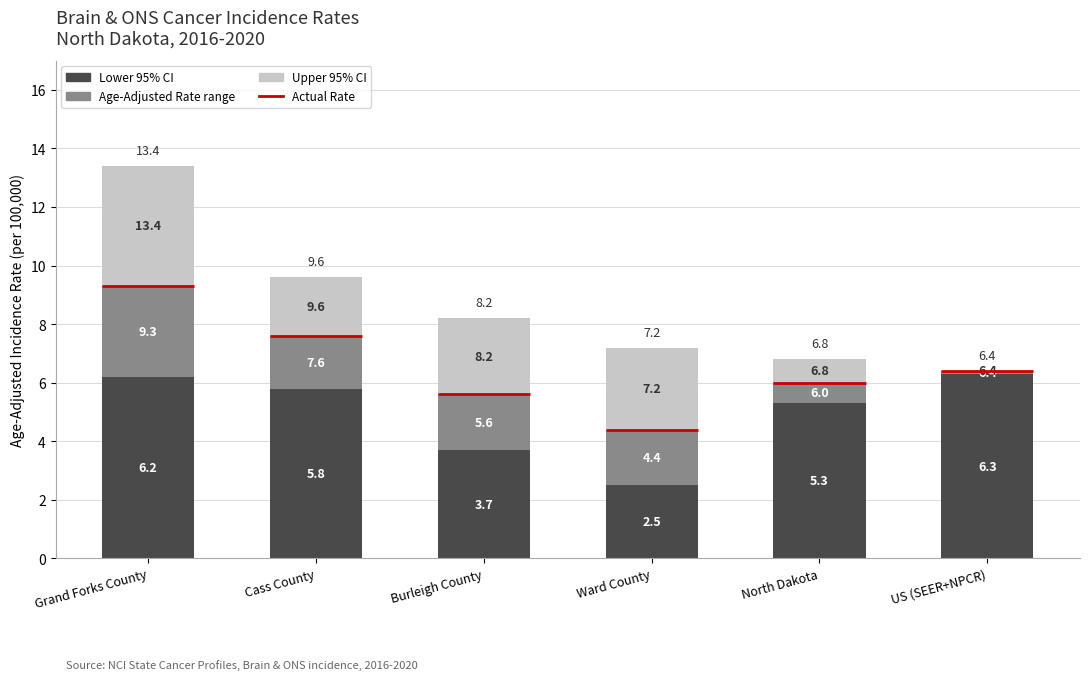

What is the value of the Age-Adjusted Rate (lower bound) bar at the 4th from the left?

2.5